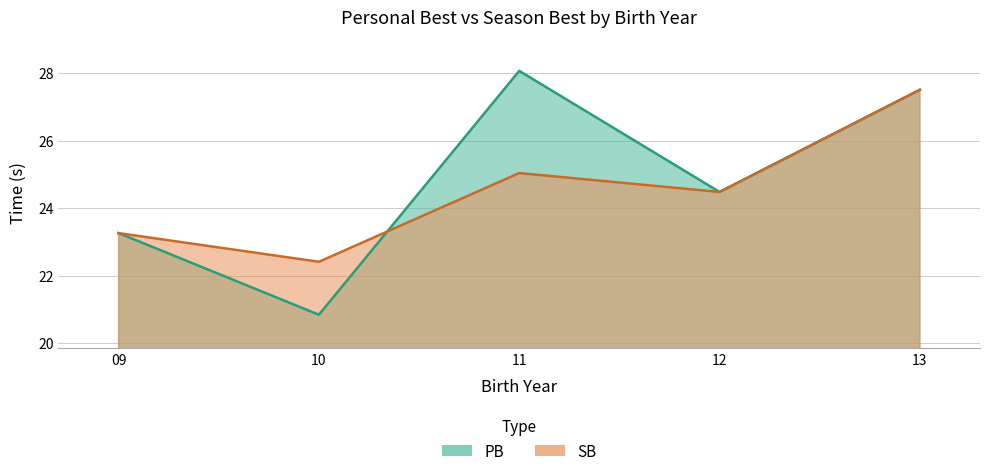

Which label corresponds to the smallest value in the chart?

10